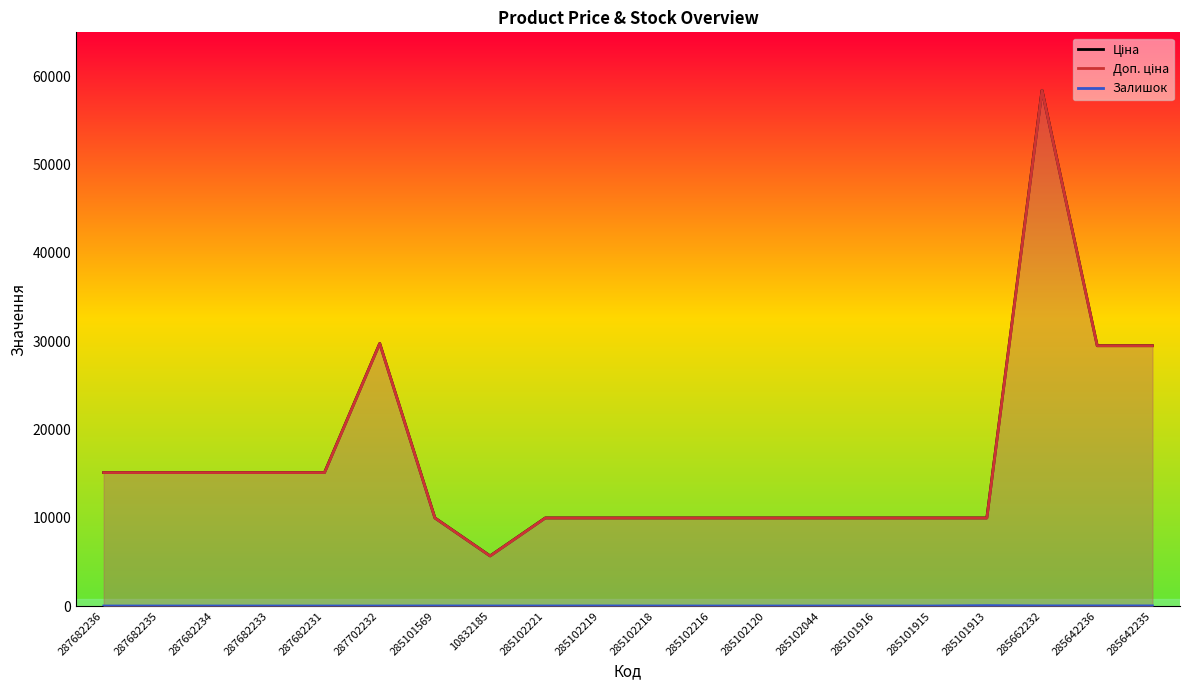

What is the minimum value for Ціна?

5673.8